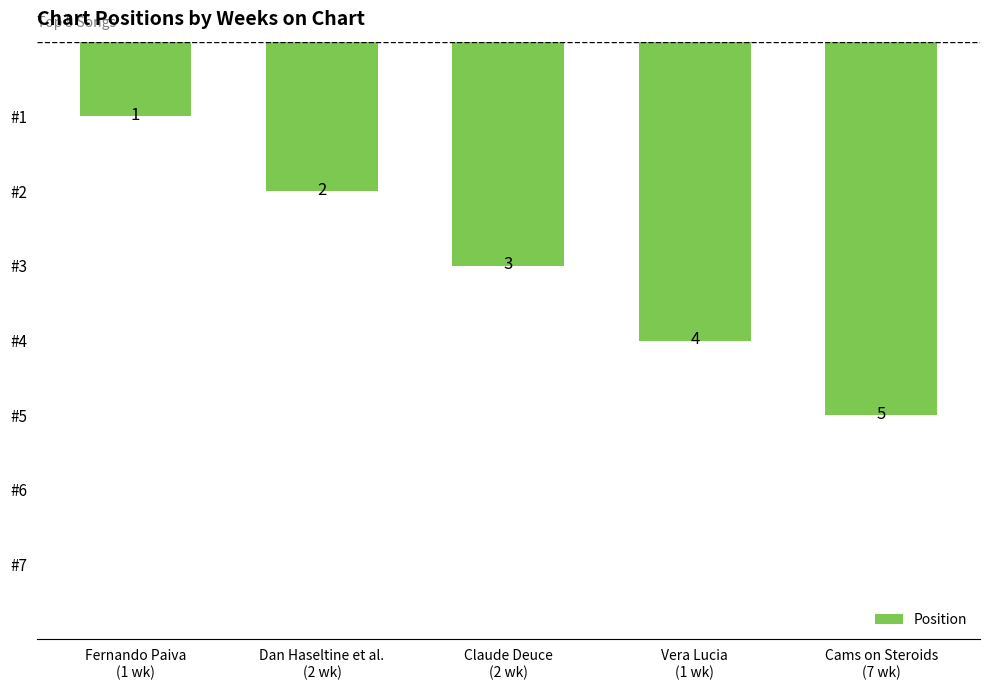

What is the smallest value displayed?

1